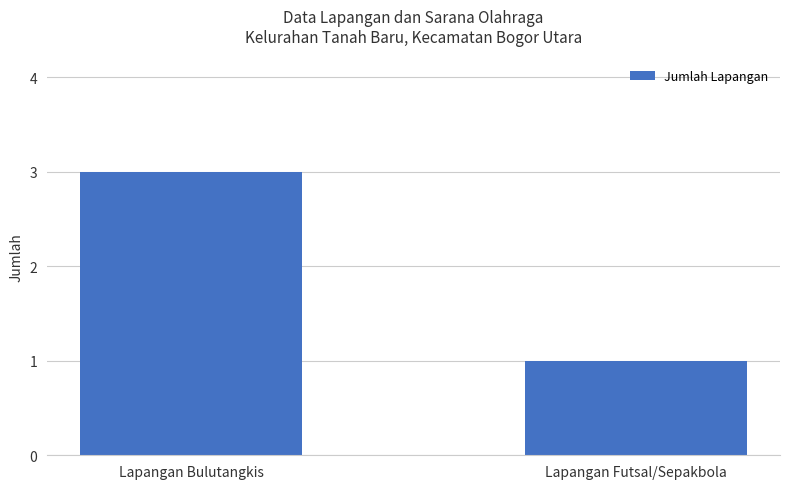

Approximately how many times larger is the value at Lapangan Bulutangkis compared to Lapangan Futsal/Sepakbola?

3.0